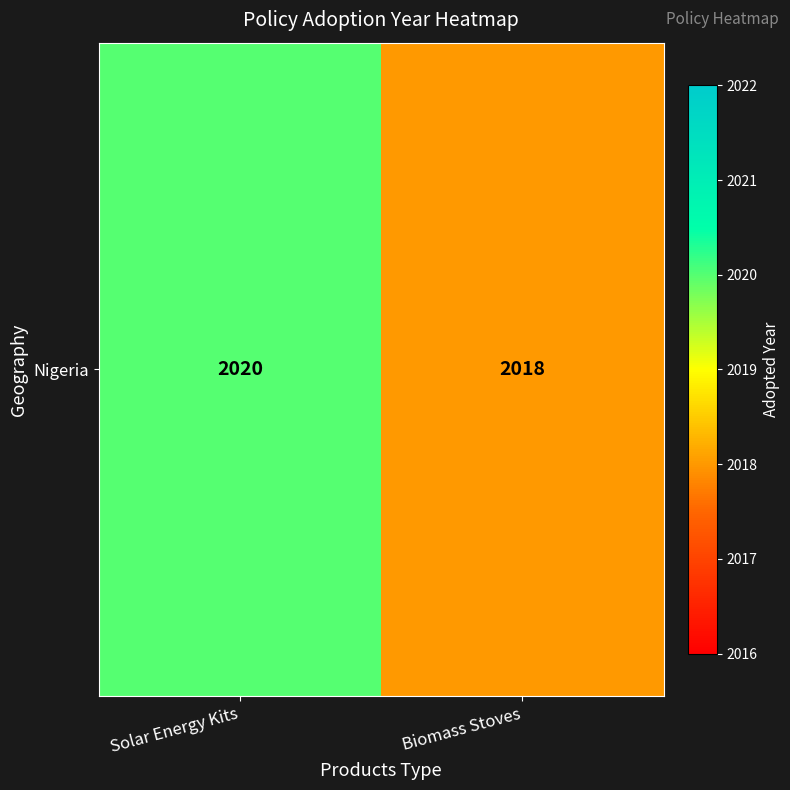

What is the average value?

2019